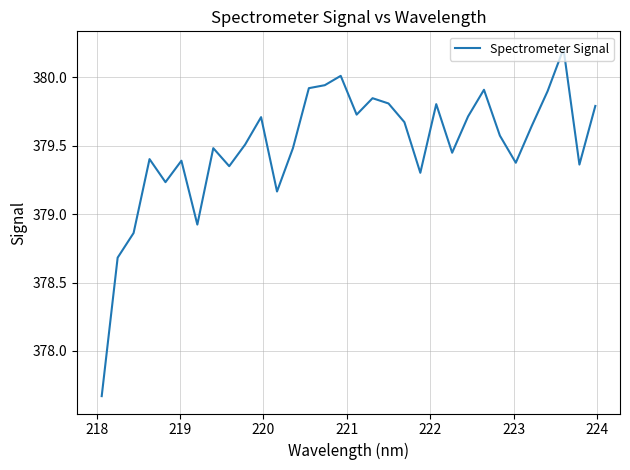

What is the maximum value shown in the chart?

380.2